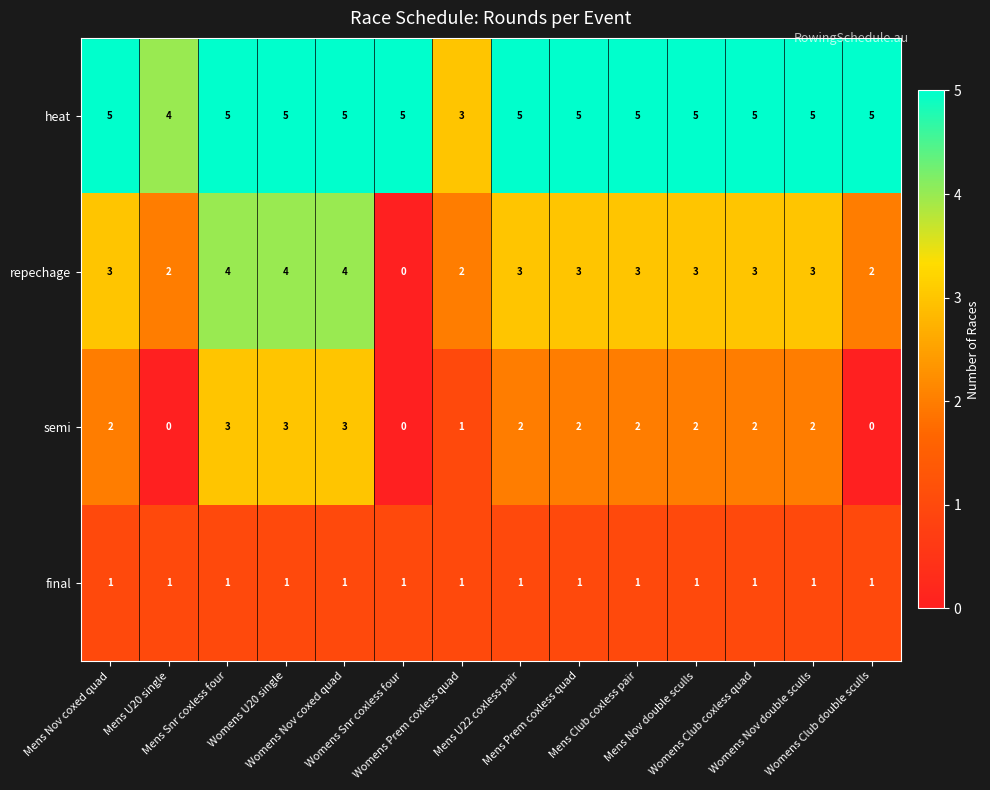

Count the semi values in the range 1 to 2.

8